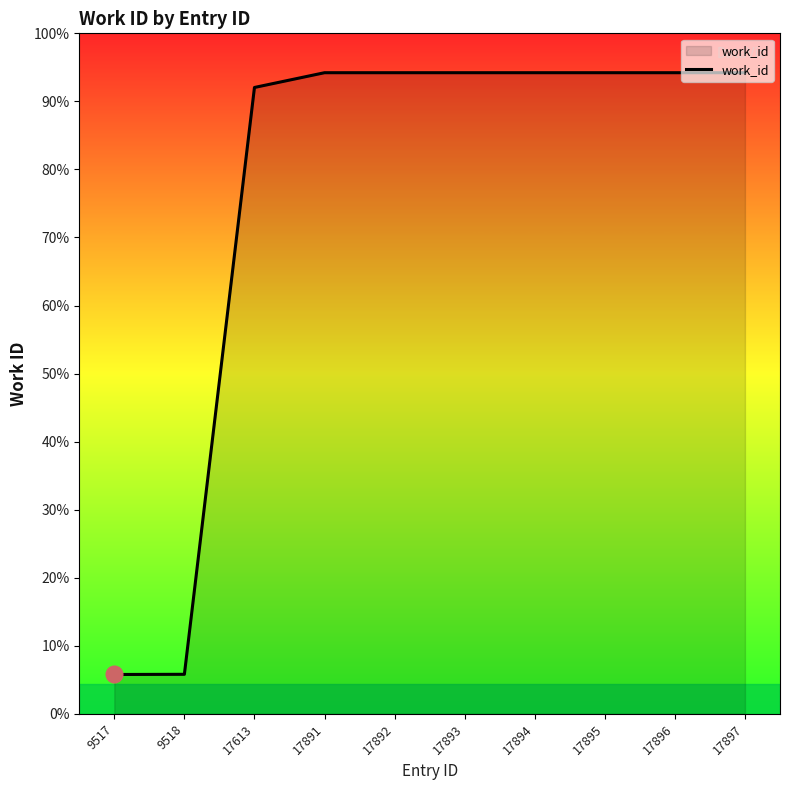

Is this an area chart (filled region under the line)?

Yes